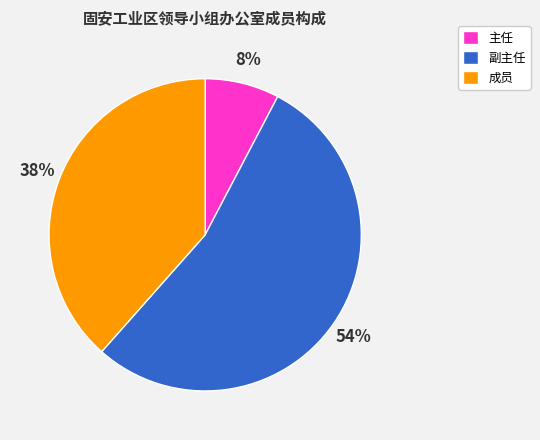

Is the sum of 主任 and 副主任 greater than half?

Yes